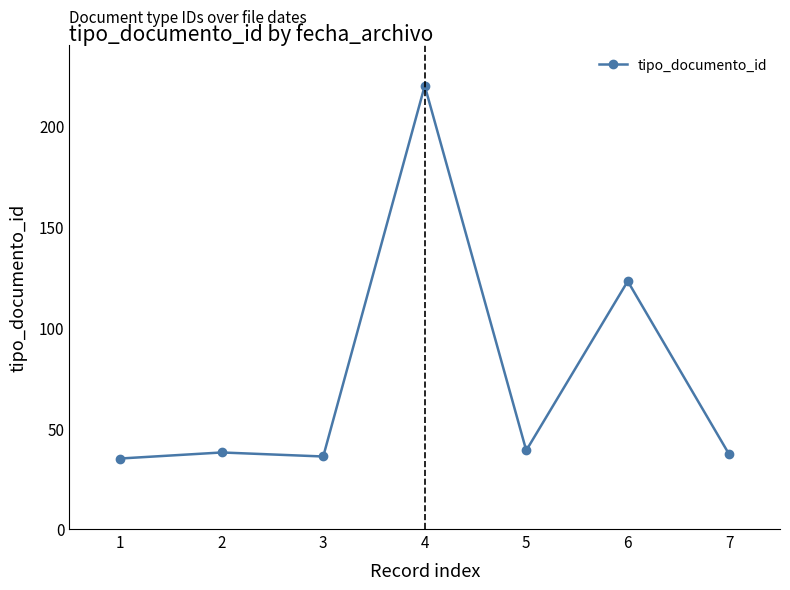

Reading left to right, list all the values displayed in this chart.

35	38	36	220	39	123	37